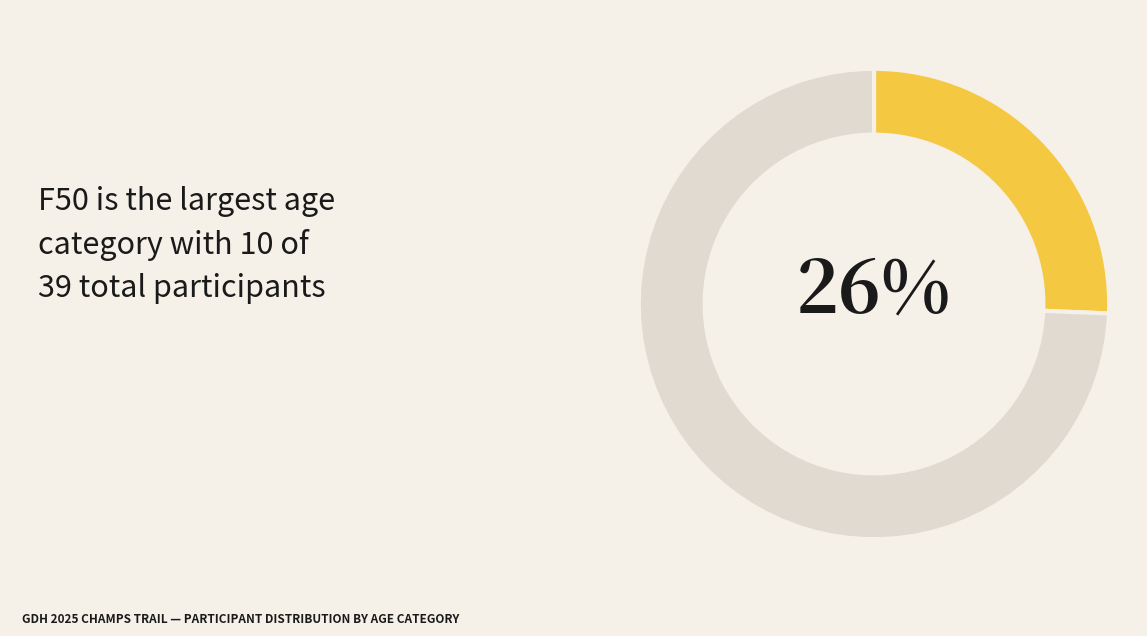

To the nearest percent, what is the average slice percentage?

50%